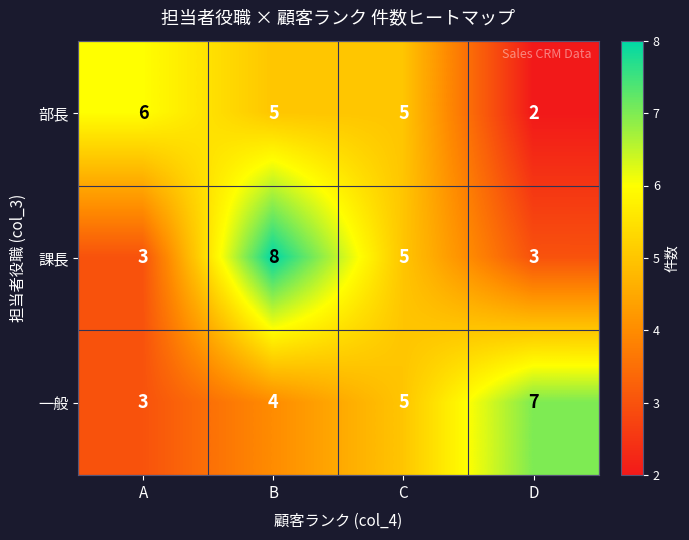

Is it true that 一般 equals 3 at A?

True